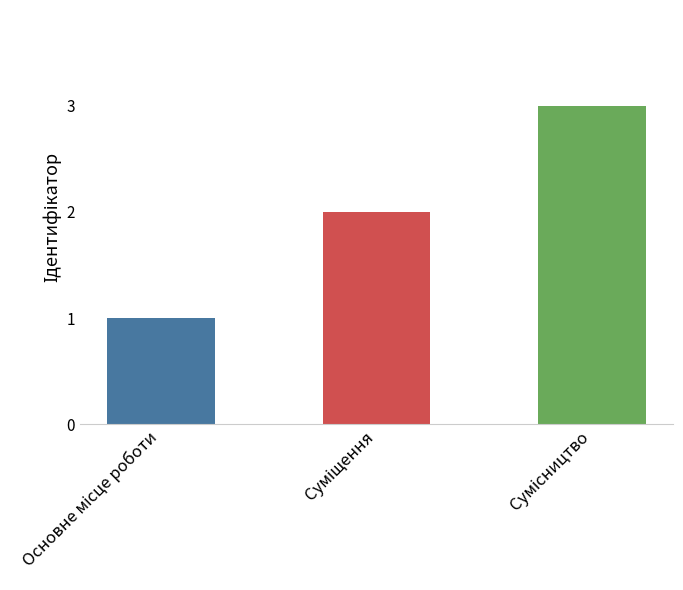

Reading right to left, list all the values displayed in this chart.

3	2	1